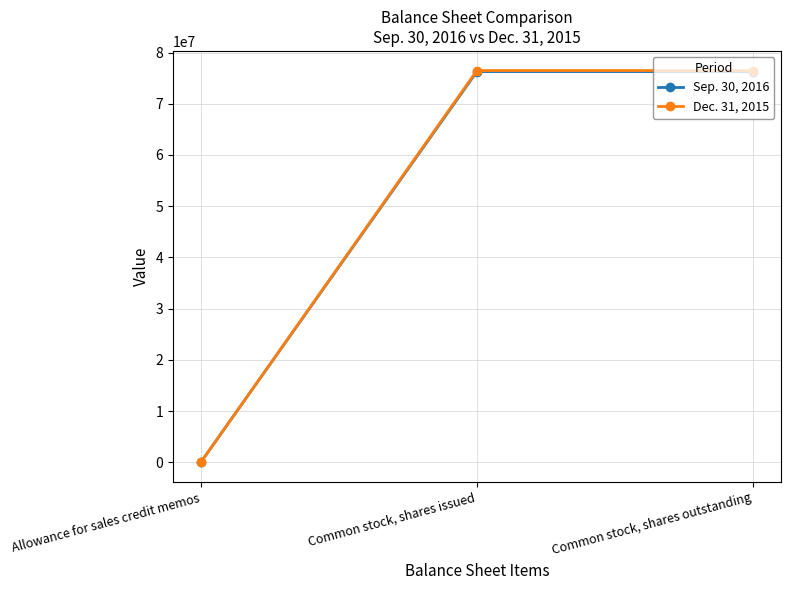

What is the maximum value for Dec. 31, 2015?

76488000